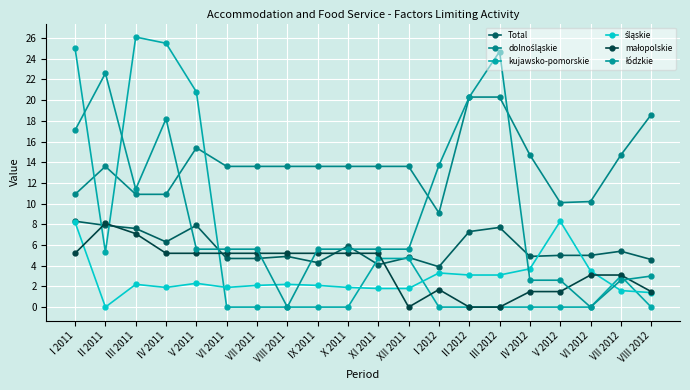

Between V 2012 and VIII 2012, which series saw the biggest shift?

dolnośląskie